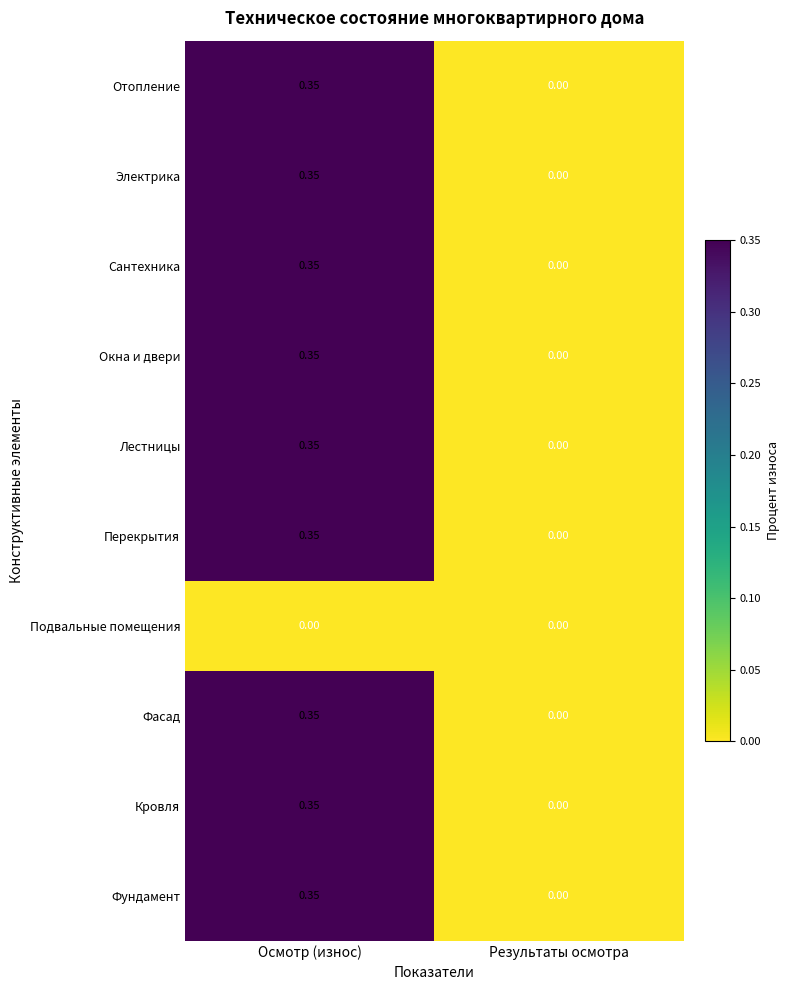

Where is Перекрытия nearest to the value 0?

Результаты осмотра